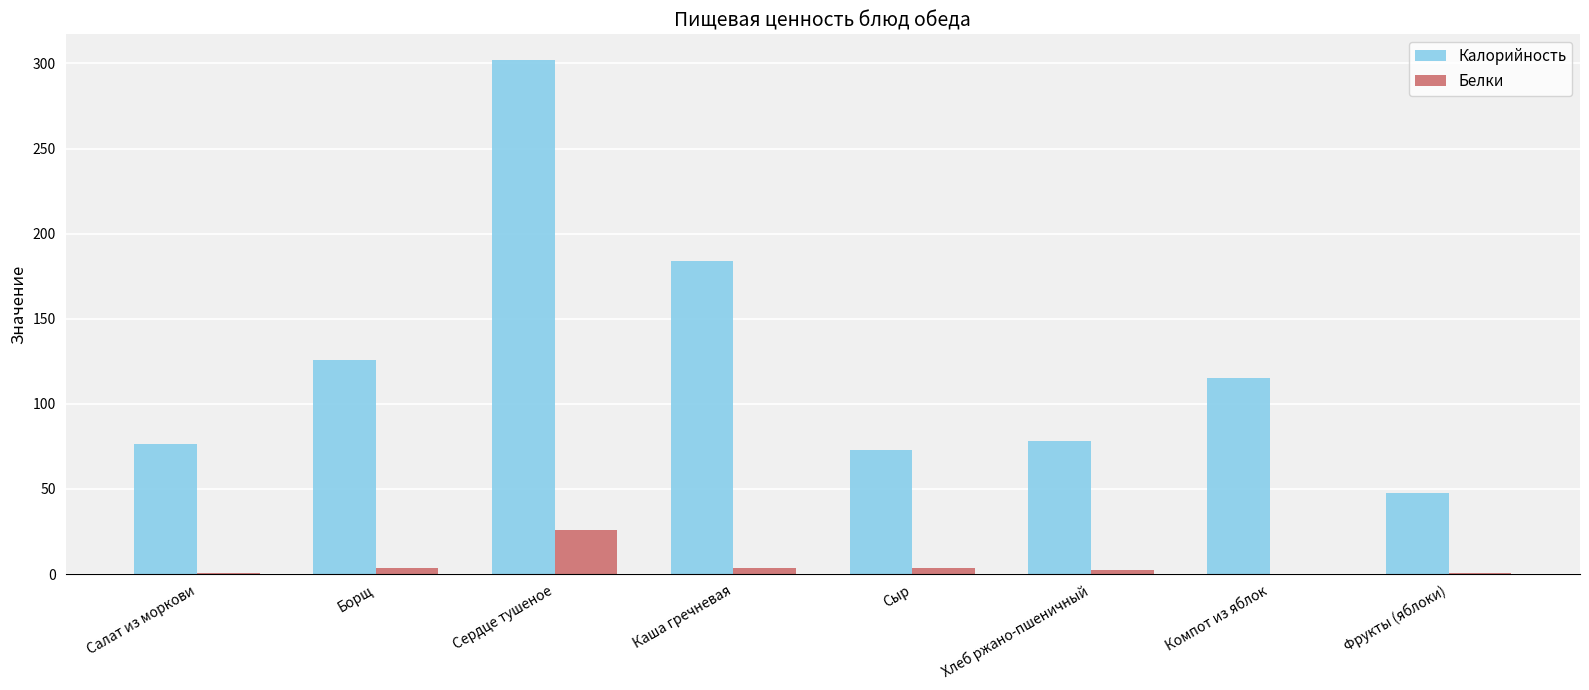

At which category is the sum across all series the highest?

Сердце тушеное